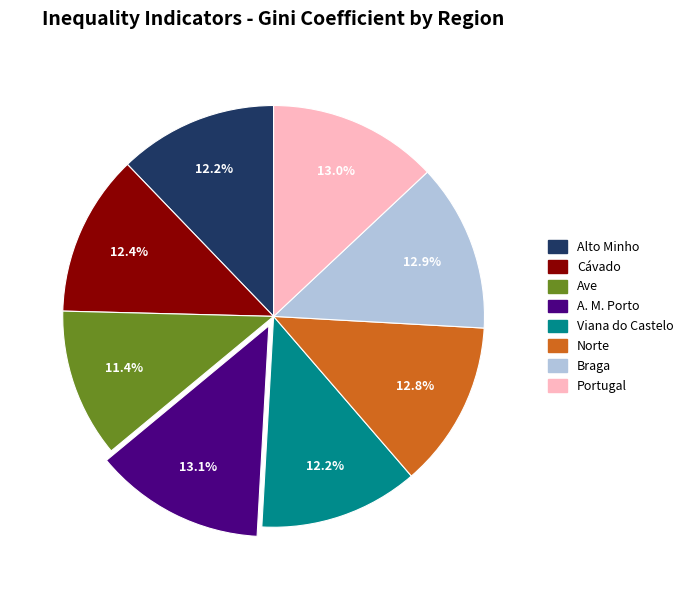

Do Cávado and Portugal together represent more than half of the pie?

No